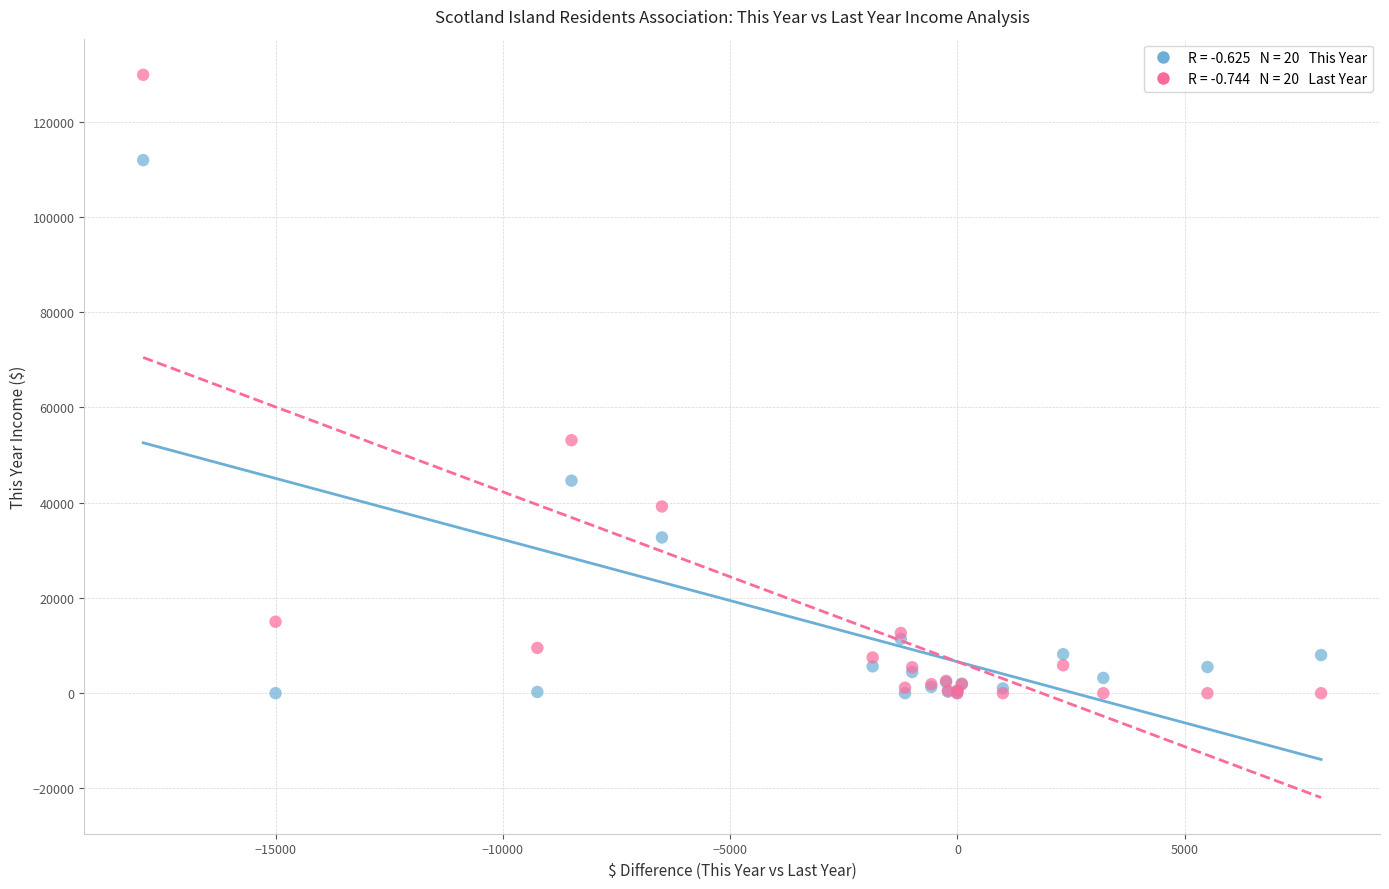

Across all series, what Y value is closest to 64908?

53105.0